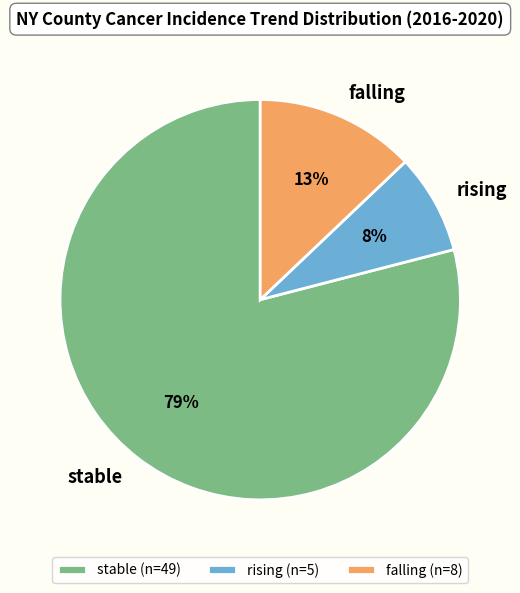

To the nearest percent, what is the combined percentage of stable and falling?

92%